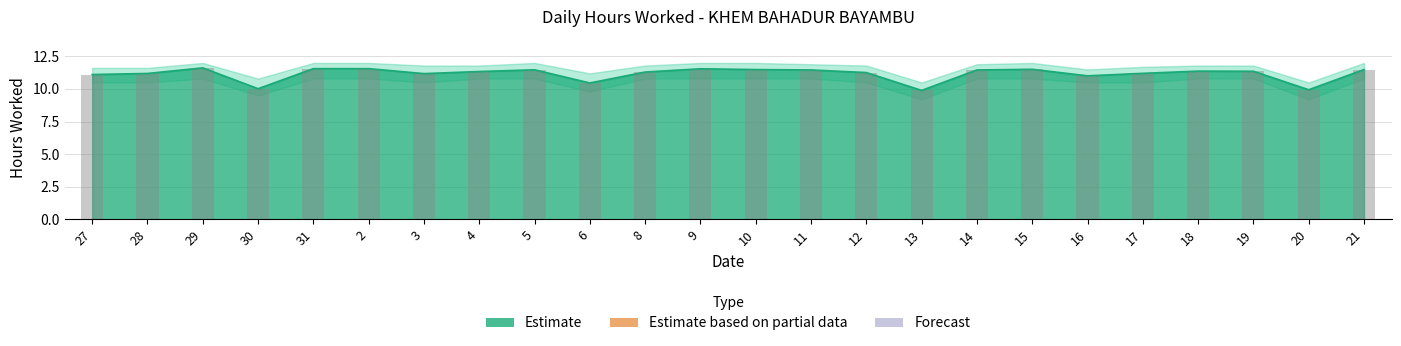

Read the Upper Bound value at 12.

11.3